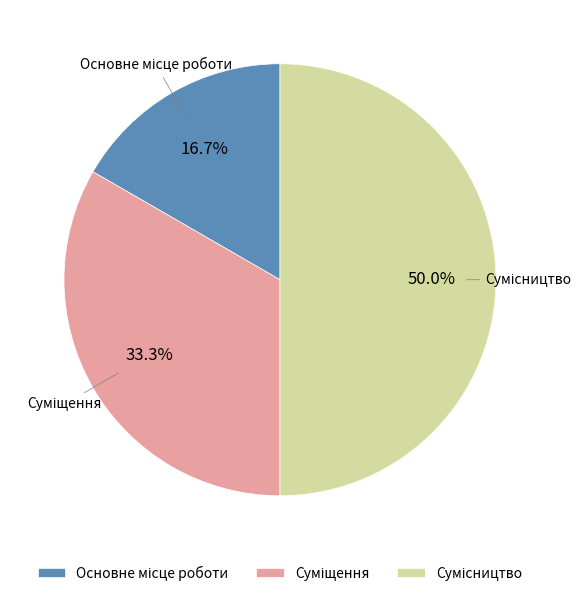

Between Суміщення and Основне місце роботи, which is larger?

Суміщення